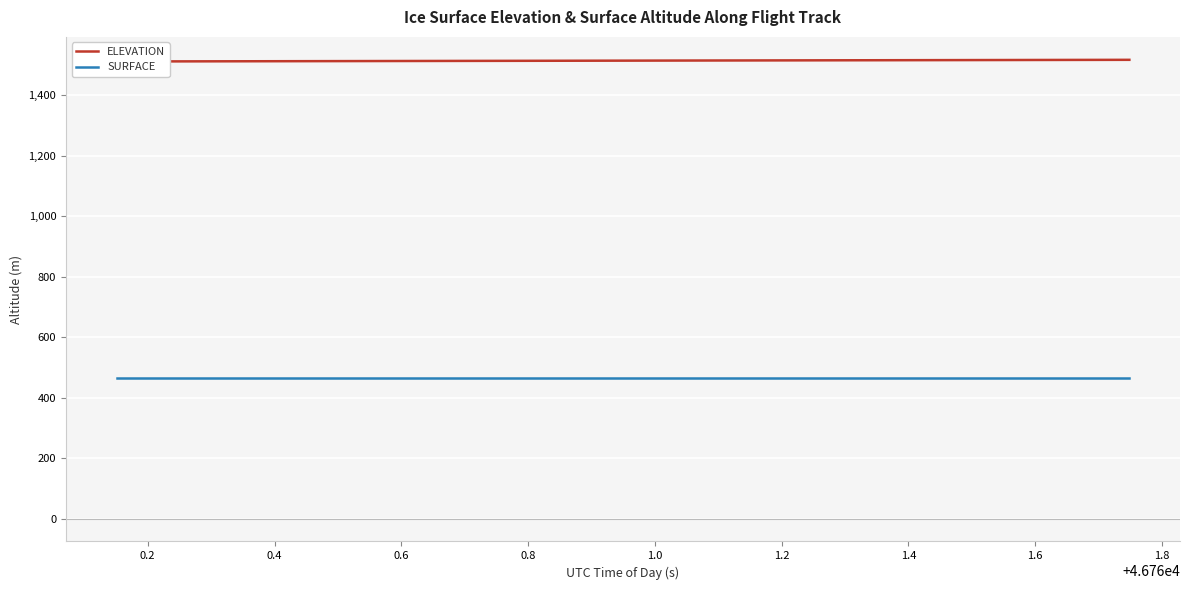

Reading left to right, transcribe all the data shown in this chart.

ELEVATION: 1511.4	1511.6	1511.7	1511.8	1512.0	1512.1	1512.3	1512.4	1512.6	1512.7	1512.8	1513.0	1513.1	1513.3	1513.4	1513.6	1513.7	1513.8	1514.0	1514.1	1514.3	1514.4	1514.5	1514.7	1514.8	1515.0	1515.1	1515.2	1515.4	1515.5	1515.7	1515.8	1515.9	1516.1	1516.2	1516.4	1516.5	1516.6	1516.8	1516.9
SURFACE: 466.1	466.1	466.1	466.1	466.1	466.1	466.1	466.1	466.1	466.1	466.1	466.1	466.1	466.1	466.1	466.1	466.1	466.1	466.1	466.1	466.1	466.1	466.1	466.1	466.1	466.1	466.1	466.1	466.1	466.1	466.1	466.1	466.1	466.1	466.1	466.1	466.1	466.1	466.1	466.1